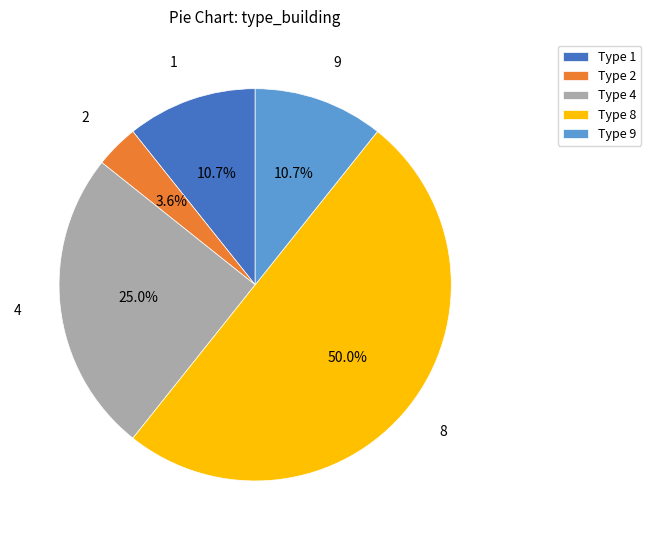

To the nearest percent, what is the difference between the largest and smallest slice percentages?

46%